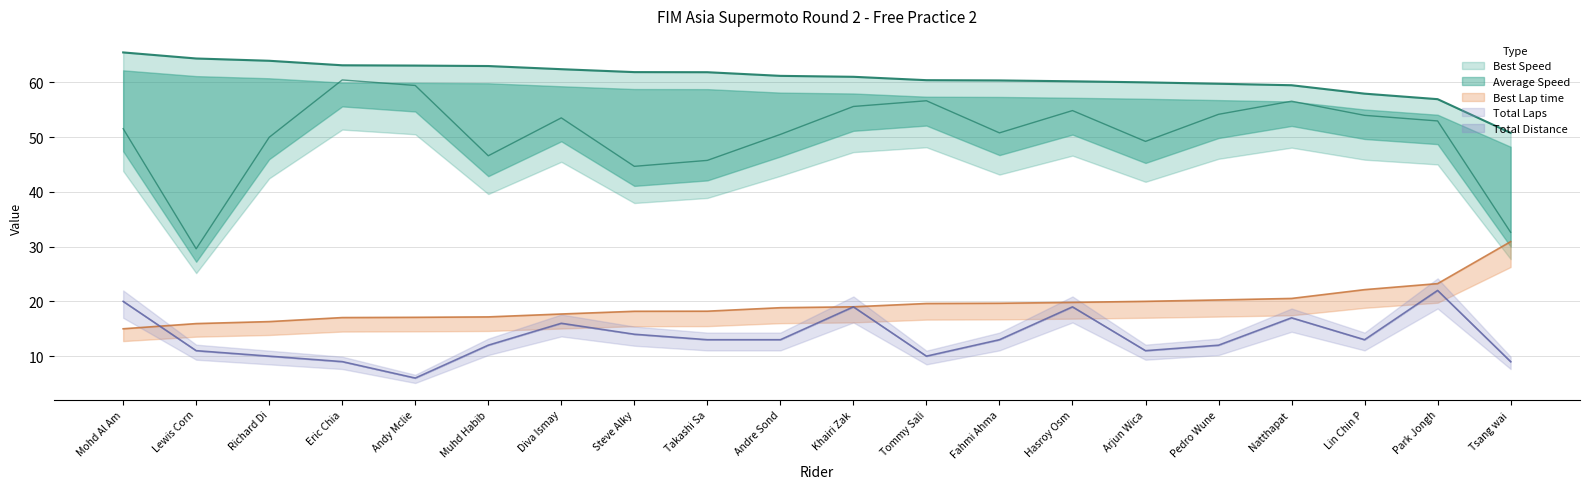

The value of Total Distance at Fahmi Ahma is 13. True or false?

True